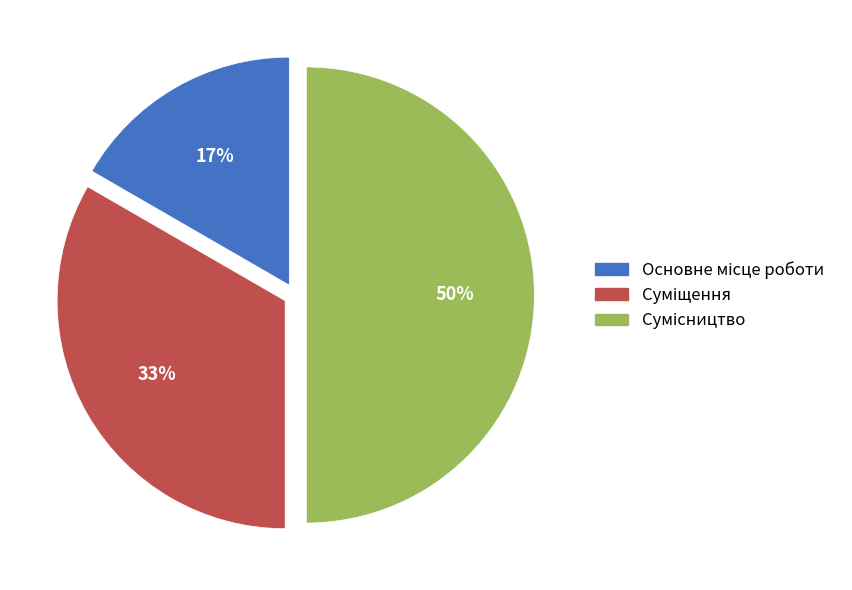

To the nearest percent, what is the difference between the largest and smallest slice percentages?

33%